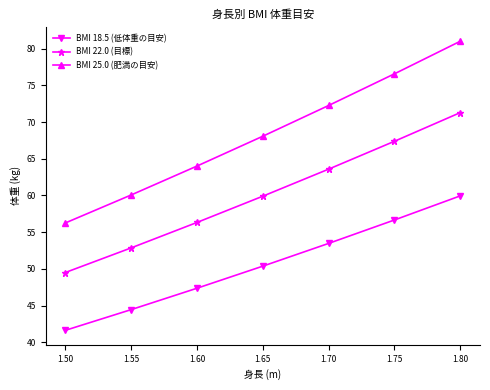

What is the value of the BMI 25.0 (肥満の目安) point at the 6th from the left?

76.6